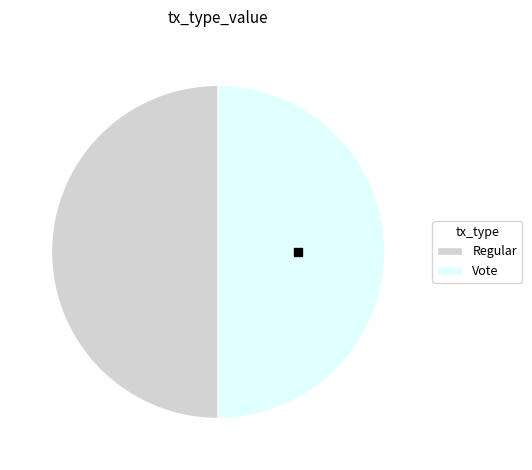

True or false: Regular accounts for 1% of the total.

False